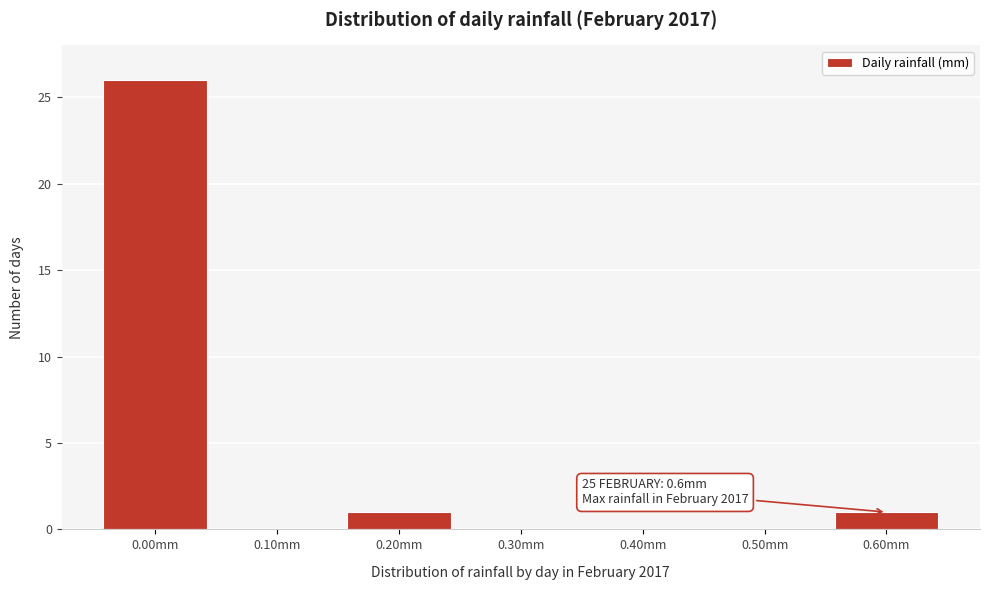

Which range on the x-axis has the tallest bar?

-0.05 to 0.05